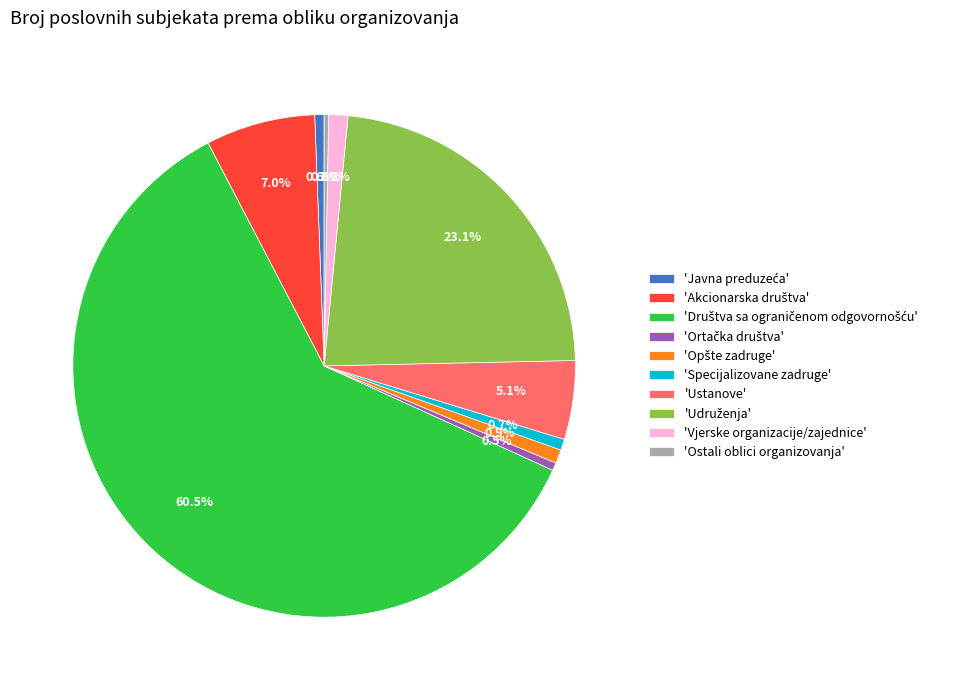

Does 'Vjerske organizacije/zajednice' represent more than half of the total?

No